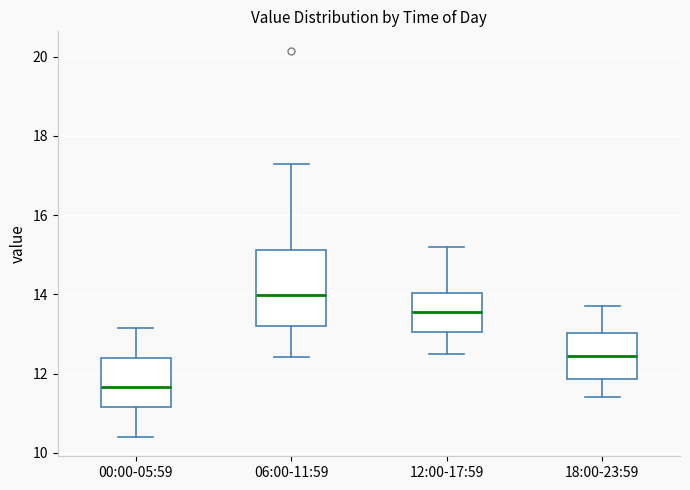

Reading left to right, transcribe this box plot: for each box, give where its median line is, the range the box spans, and where its two whiskers end, as read against the y-axis. The values are not printed on the chart, so give them approximately, as read against the axis.

00:00-05:59: median 11.6, box 11.2 to 12.4, whiskers 10.4 to 13.2
06:00-11:59: median 14.0, box 13.2 to 15.2, whiskers 12.4 to 17.4
12:00-17:59: median 13.6, box 13.0 to 14.0, whiskers 12.6 to 15.2
18:00-23:59: median 12.4, box 11.8 to 13.0, whiskers 11.4 to 13.8